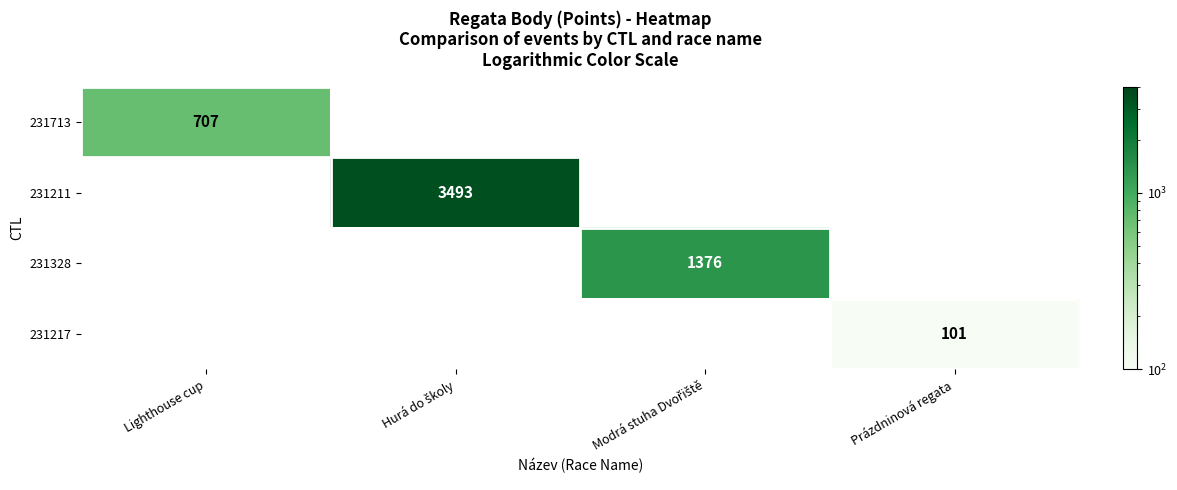

True or false: 231713 has a value of 707 at Lighthouse cup.

True